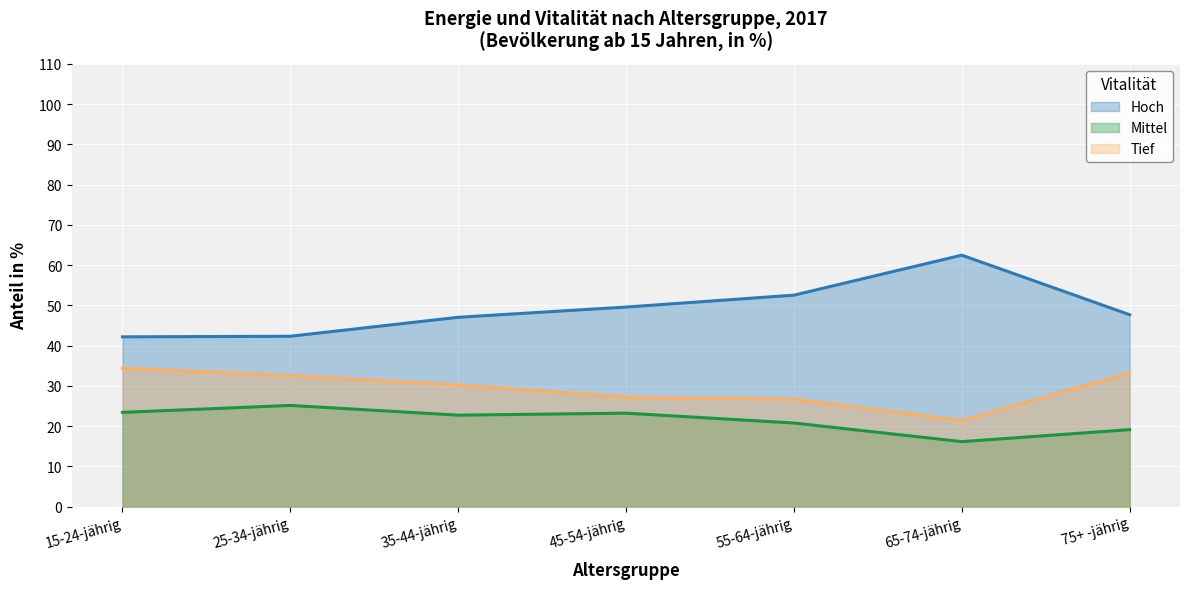

What is the difference between the Hoch values at 55-64-jährig and 35-44-jährig?

5.5